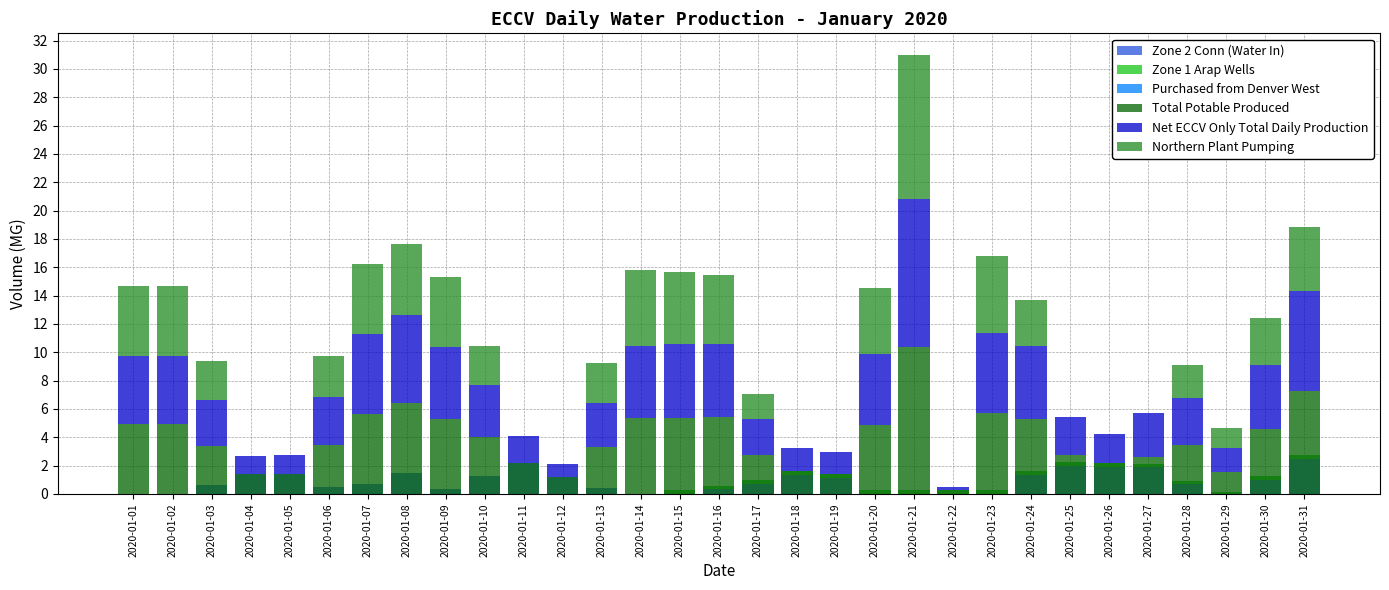

How many data points does each series have?

31